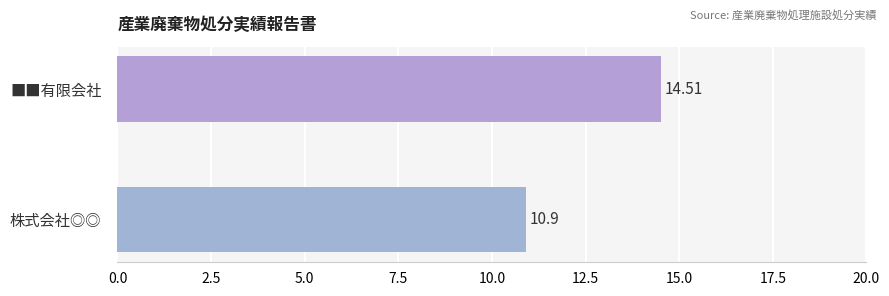

List the labels in order of value, smallest first.

株式会社◎◎, ■■有限会社